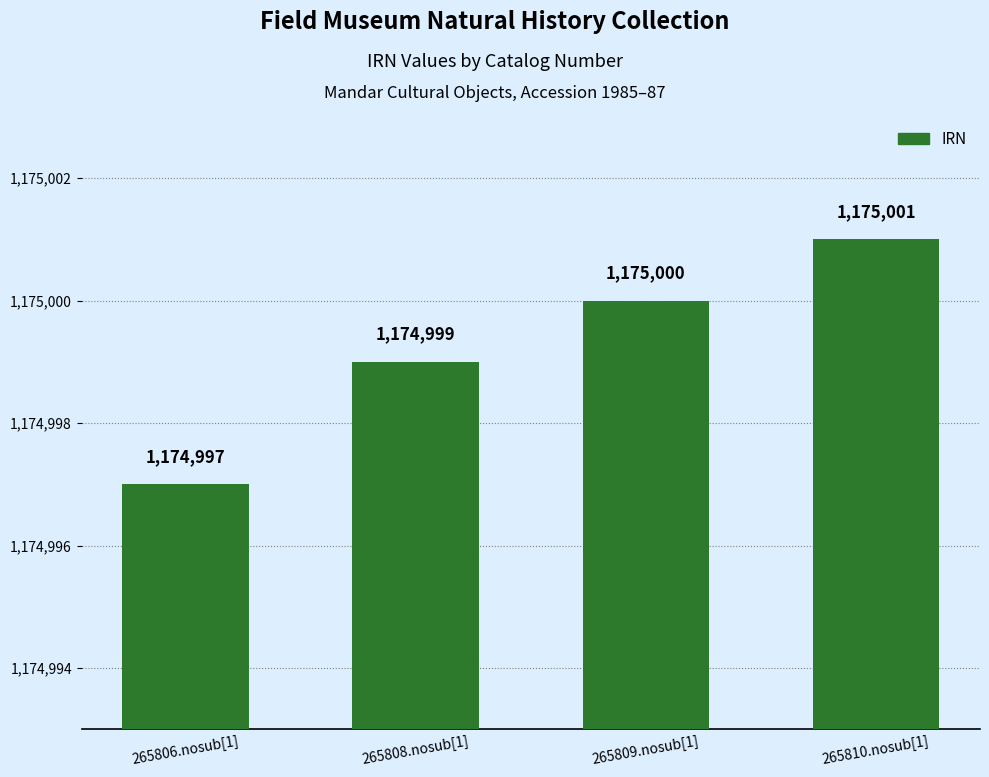

Rank the categories by value from highest to lowest.

265810.nosub[1], 265809.nosub[1], 265808.nosub[1], 265806.nosub[1]